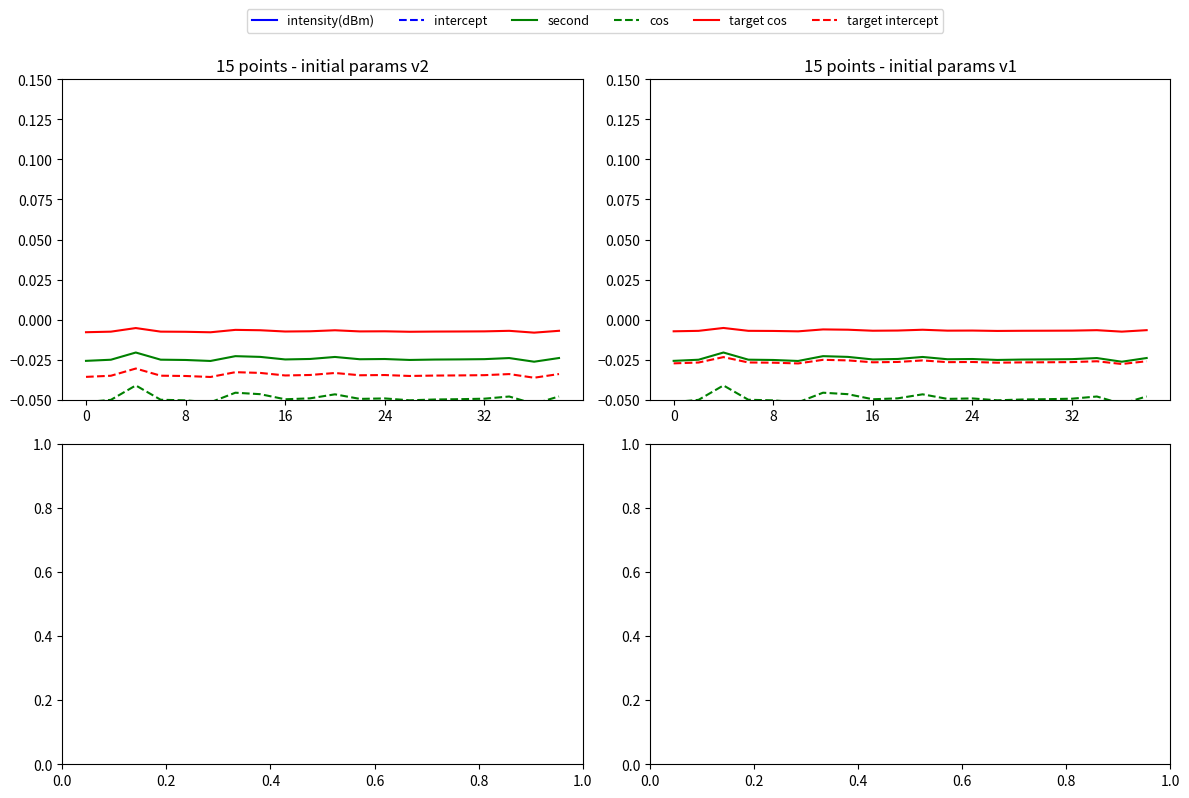

What is the greatest value displayed?

38.0